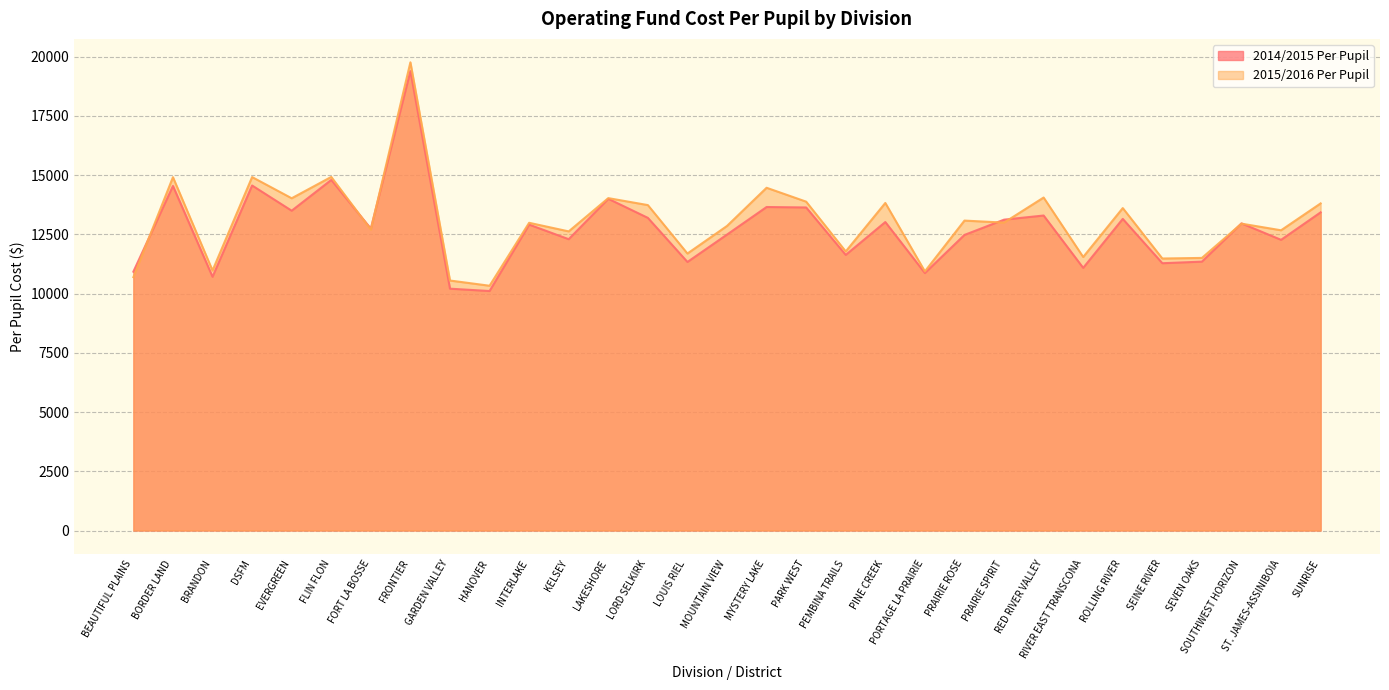

Reading left to right, what are all the values shown in this chart?

2014/2015 Per Pupil: BEAUTIFUL PLAINS=10922	BORDER LAND=14538	BRANDON=10706	DSFM=14558	EVERGREEN=13494	FLIN FLON=14793	FORT LA BOSSE=12738	FRONTIER=19385	GARDEN VALLEY=10204	HANOVER=10105	INTERLAKE=12907	KELSEY=12292	LAKESHORE=13997	LORD SELKIRK=13192	LOUIS RIEL=11331	MOUNTAIN VIEW=12487	MYSTERY LAKE=13650	PARK WEST=13631	PEMBINA TRAILS=11629	PINE CREEK=13016	PORTAGE LA PRAIRIE=10864	PRAIRIE ROSE=12472	PRAIRIE SPIRIT=13116	RED RIVER VALLEY=13291	RIVER EAST TRANSCONA=11082	ROLLING RIVER=13149	SEINE RIVER=11278	SEVEN OAKS=11345	SOUTHWEST HORIZON=12959	ST. JAMES-ASSINIBOIA=12265	SUNRISE=13425
2015/2016 Per Pupil: BEAUTIFUL PLAINS=10690	BORDER LAND=14909	BRANDON=10971	DSFM=14913	EVERGREEN=14019	FLIN FLON=14920	FORT LA BOSSE=12695	FRONTIER=19756	GARDEN VALLEY=10548	HANOVER=10328	INTERLAKE=12984	KELSEY=12621	LAKESHORE=14025	LORD SELKIRK=13731	LOUIS RIEL=11687	MOUNTAIN VIEW=12851	MYSTERY LAKE=14462	PARK WEST=13876	PEMBINA TRAILS=11776	PINE CREEK=13821	PORTAGE LA PRAIRIE=10934	PRAIRIE ROSE=13077	PRAIRIE SPIRIT=12992	RED RIVER VALLEY=14050	RIVER EAST TRANSCONA=11541	ROLLING RIVER=13605	SEINE RIVER=11477	SEVEN OAKS=11502	SOUTHWEST HORIZON=12948	ST. JAMES-ASSINIBOIA=12668	SUNRISE=13802